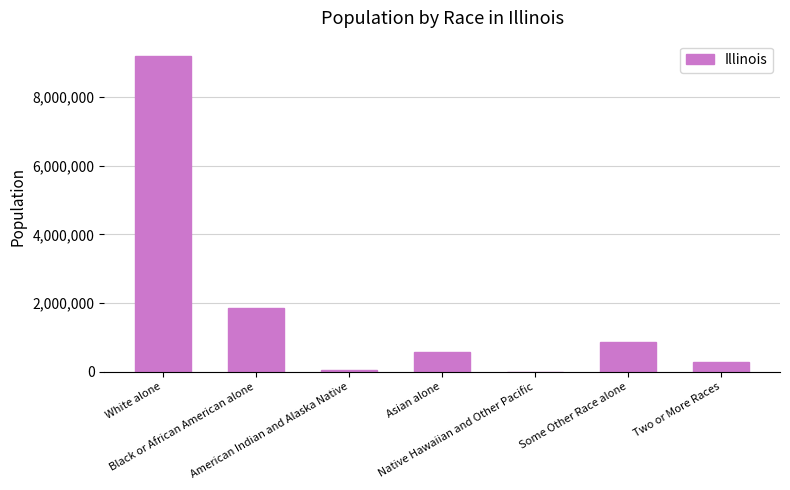

What is the sum of the values at Two or More Races and American Indian and Alaska Native?

333945